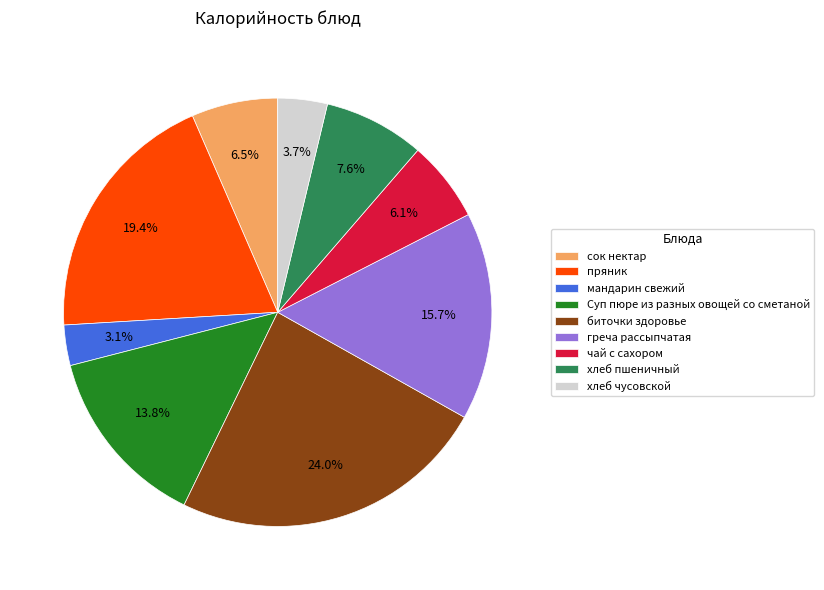

Does any single category account for the majority?

No